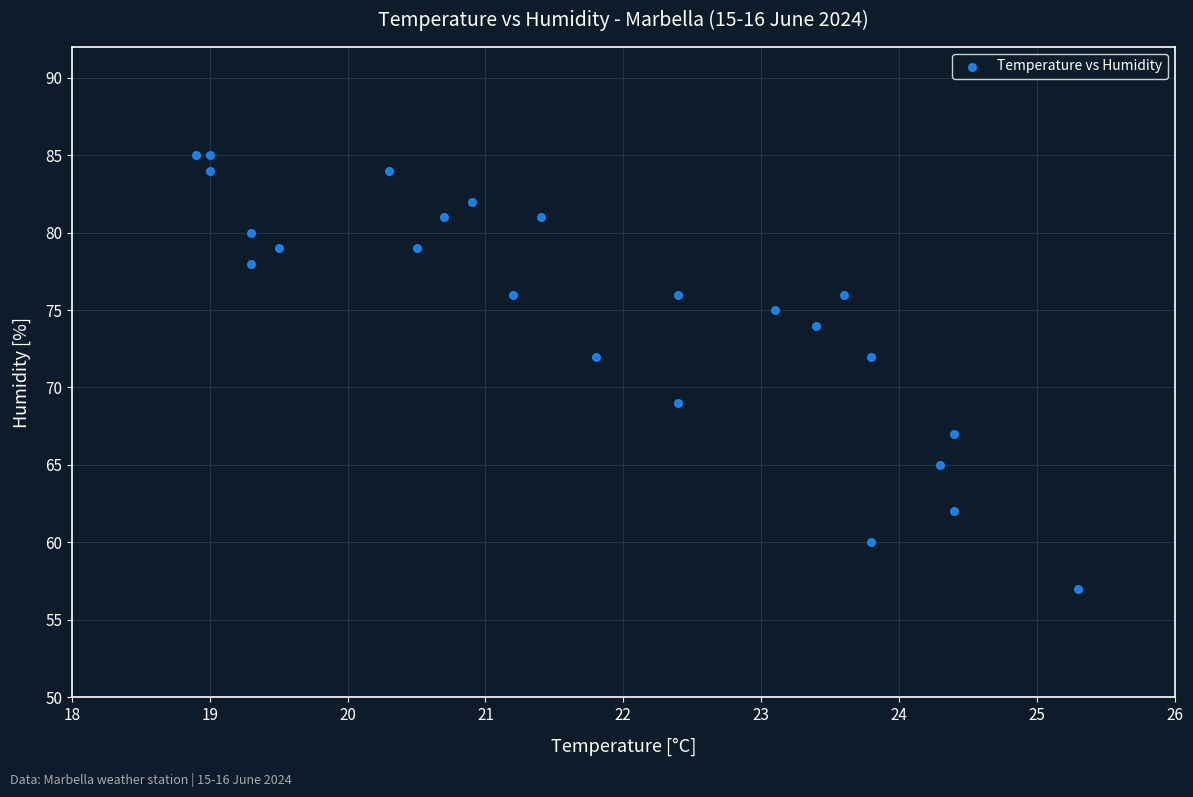

What is the range of Y values (max minus min)?

28